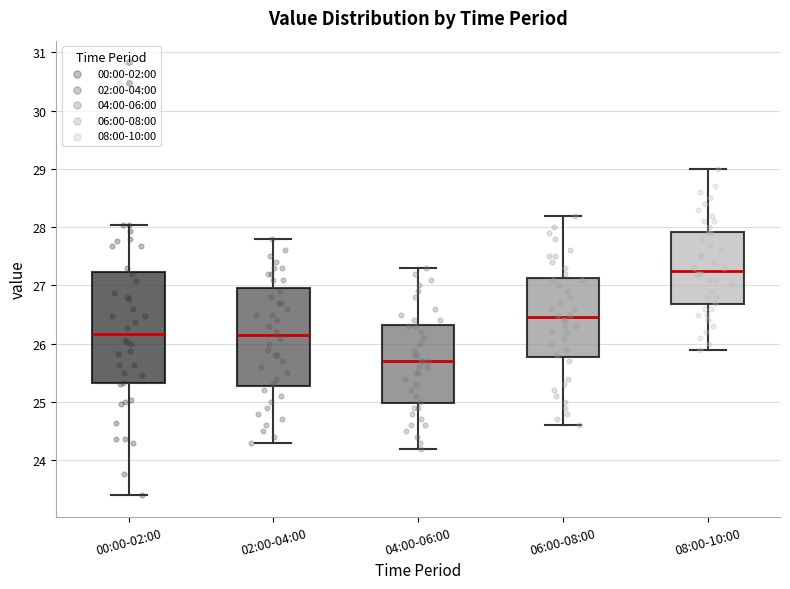

Reading left to right, read every box against the y-axis: the position of its median line, the range the box covers, and the ends of its whiskers. The values are not printed on the chart, so give them approximately, as read against the axis.

00:00-02:00: median 26.2, box 25.3 to 27.2, whiskers 23.4 to 28.0
02:00-04:00: median 26.2, box 25.3 to 27.0, whiskers 24.3 to 27.8
04:00-06:00: median 25.7, box 25.0 to 26.3, whiskers 24.2 to 27.3
06:00-08:00: median 26.5, box 25.8 to 27.1, whiskers 24.6 to 28.2
08:00-10:00: median 27.3, box 26.7 to 27.9, whiskers 25.9 to 29.0